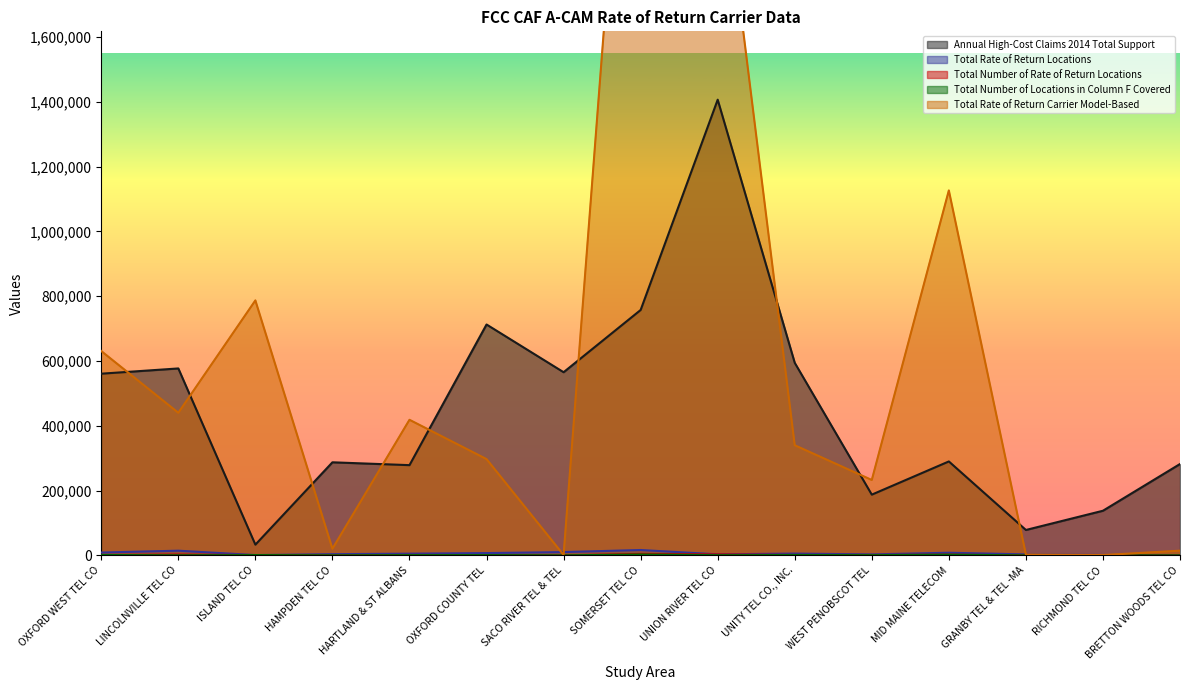

At which label does Total Number of Rate of Return Locations reach its peak?

SOMERSET TEL CO